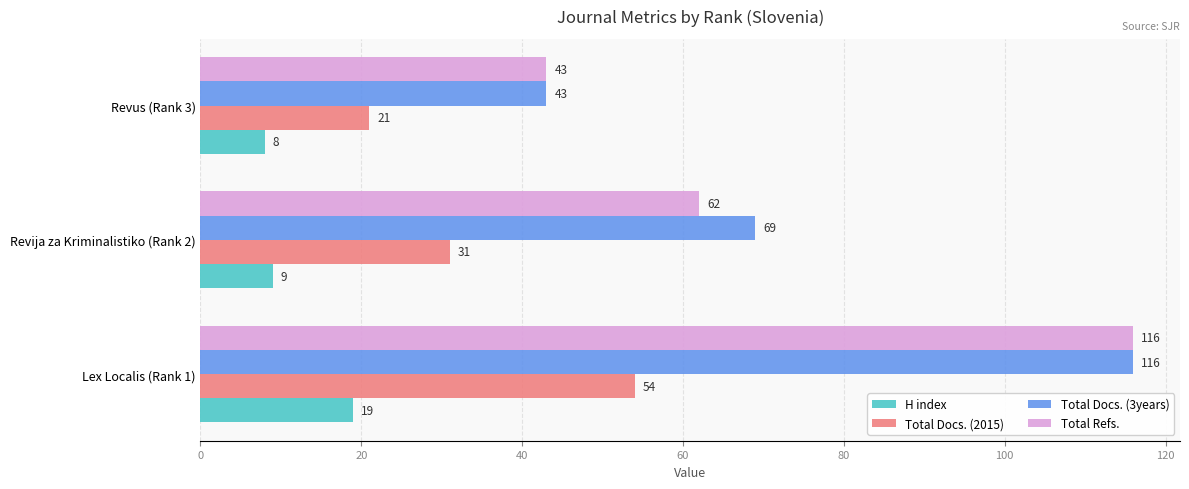

What is the maximum value for Total Docs. (3years)?

116